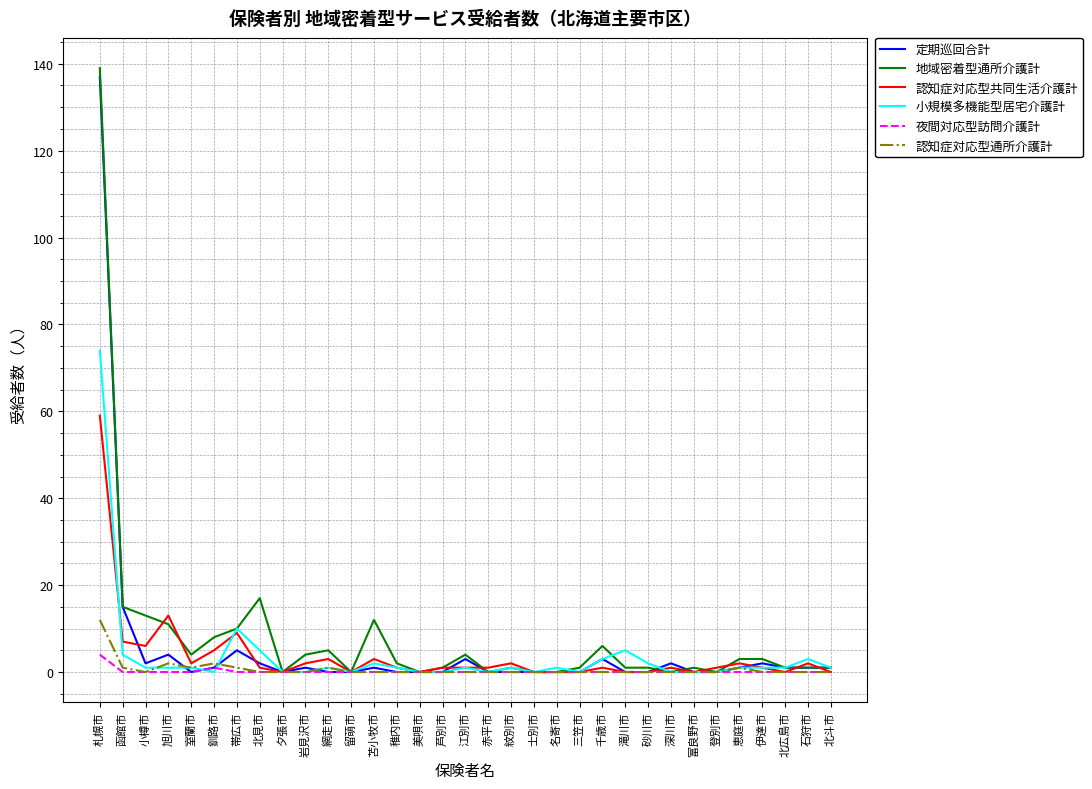

Reading left to right, extract all data points from this chart.

定期巡回合計: 137	15	2	4	0	1	5	2	0	1	0	0	1	0	0	0	3	0	0	0	0	0	3	0	0	2	0	0	1	2	1	1	1
地域密着型通所介護計: 139	15	13	11	4	8	10	17	0	4	5	0	12	2	0	1	4	0	1	0	0	1	6	1	1	0	1	0	3	3	1	1	1
認知症対応型共同生活介護計: 59	7	6	13	2	5	9	1	0	2	3	0	3	1	0	1	1	1	2	0	0	0	1	0	0	1	0	1	2	1	0	2	0
小規模多機能型居宅介護計: 74	4	1	1	1	0	10	5	0	0	1	0	2	1	0	0	1	0	1	0	1	0	3	5	2	0	0	0	1	1	1	3	1
夜間対応型訪問介護計: 4	0	0	0	0	1	0	0	0	0	0	0	0	0	0	0	0	0	0	0	0	0	0	0	0	0	0	0	0	0	0	0	0
認知症対応型通所介護計: 12	1	0	2	1	2	1	0	0	0	1	0	0	0	0	0	0	0	0	0	0	0	0	0	0	0	0	0	1	0	0	0	0